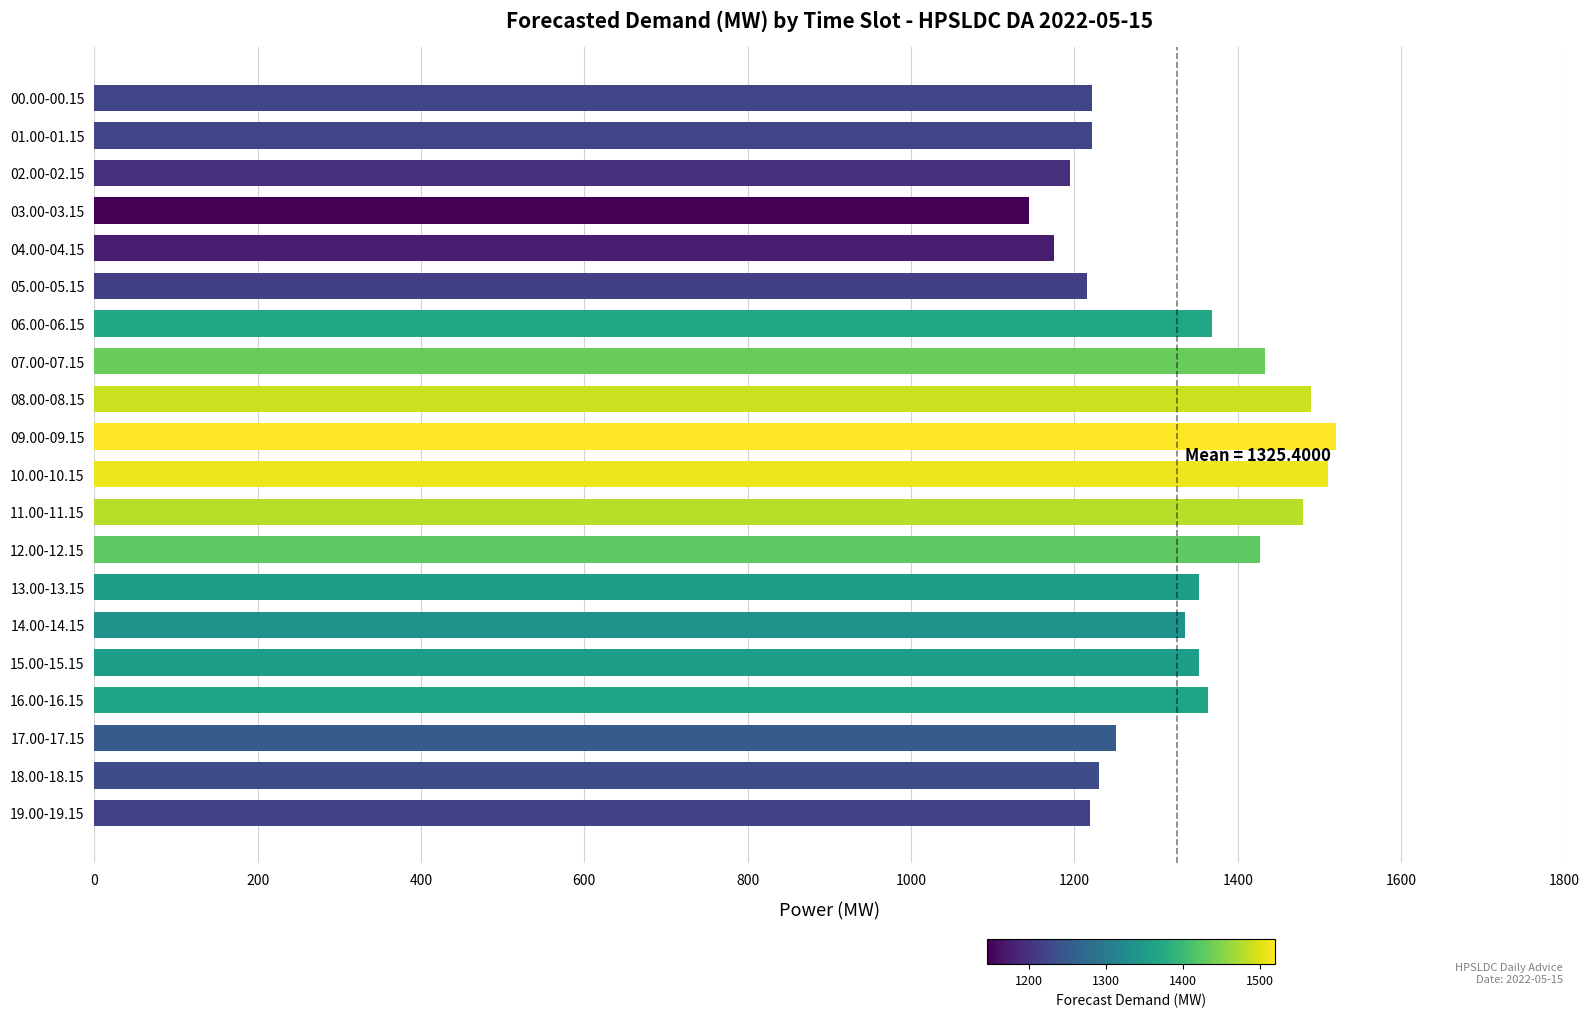

What is the ratio of the value at 09.00-09.15 to the value at 02.00-02.15?

1.3